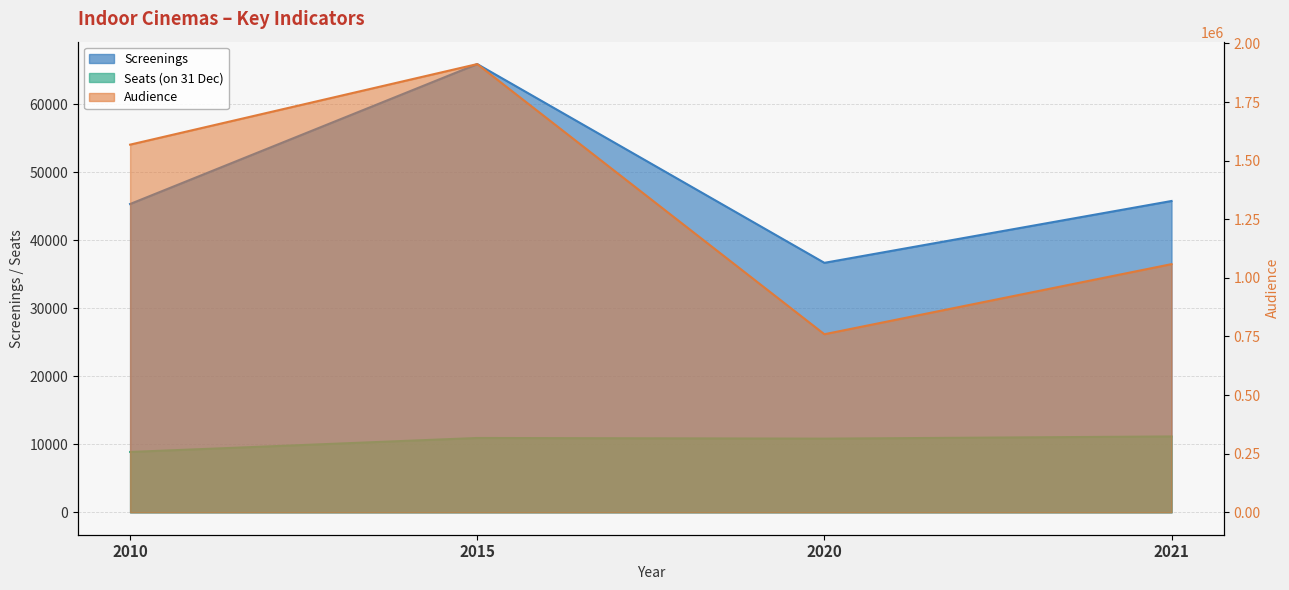

List the series in order of their peak value, lowest first.

Seats, Screenings, Audience